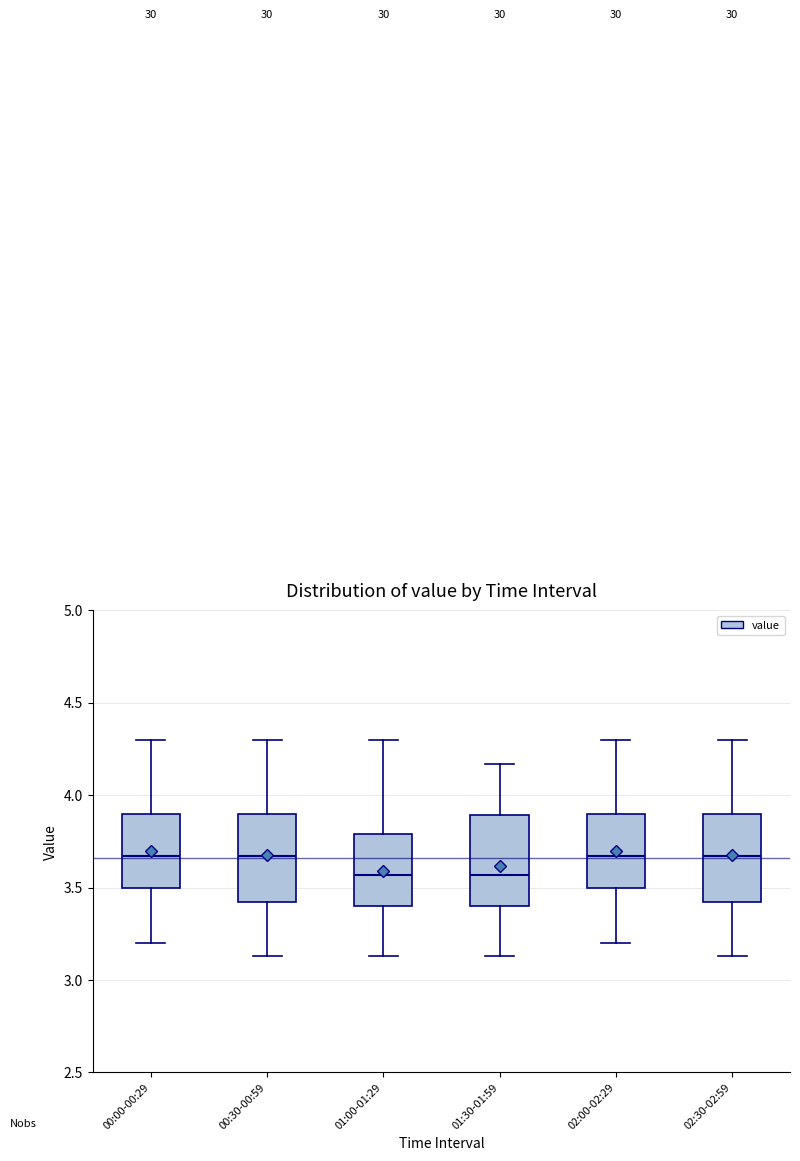

Reading left to right, transcribe this box plot: for each box, give where its median line is, the range the box spans, and where its two whiskers end, as read against the y-axis. The values are not printed on the chart, so give them approximately, as read against the axis.

00:00-00:29: median 3.65, box 3.50 to 3.90, whiskers 3.20 to 4.30
00:30-00:59: median 3.65, box 3.45 to 3.90, whiskers 3.15 to 4.30
01:00-01:29: median 3.55, box 3.40 to 3.80, whiskers 3.15 to 4.30
01:30-01:59: median 3.55, box 3.40 to 3.90, whiskers 3.15 to 4.15
02:00-02:29: median 3.65, box 3.50 to 3.90, whiskers 3.20 to 4.30
02:30-02:59: median 3.65, box 3.45 to 3.90, whiskers 3.15 to 4.30